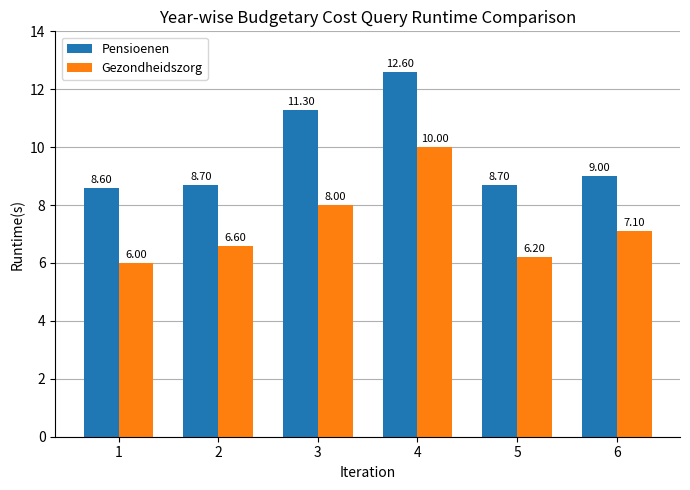

True or false: Gezondheidszorg has a value of 7.1 at 6.

True